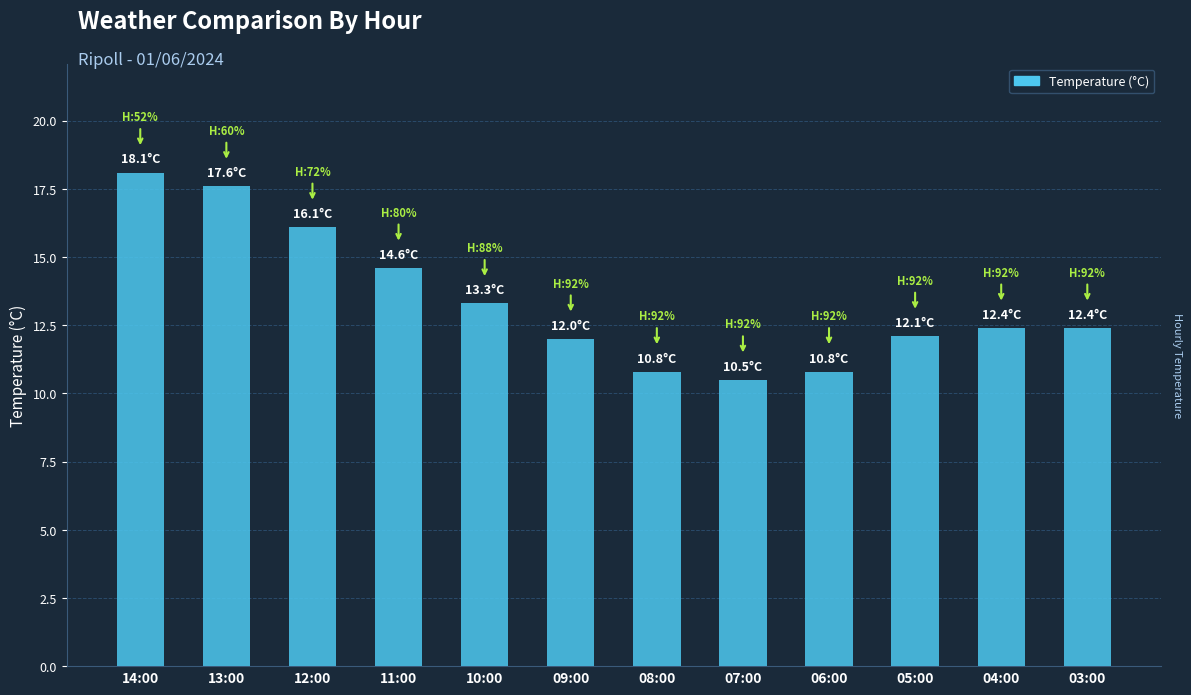

What is the change in value from 14:00 to 08:00?

-7.3